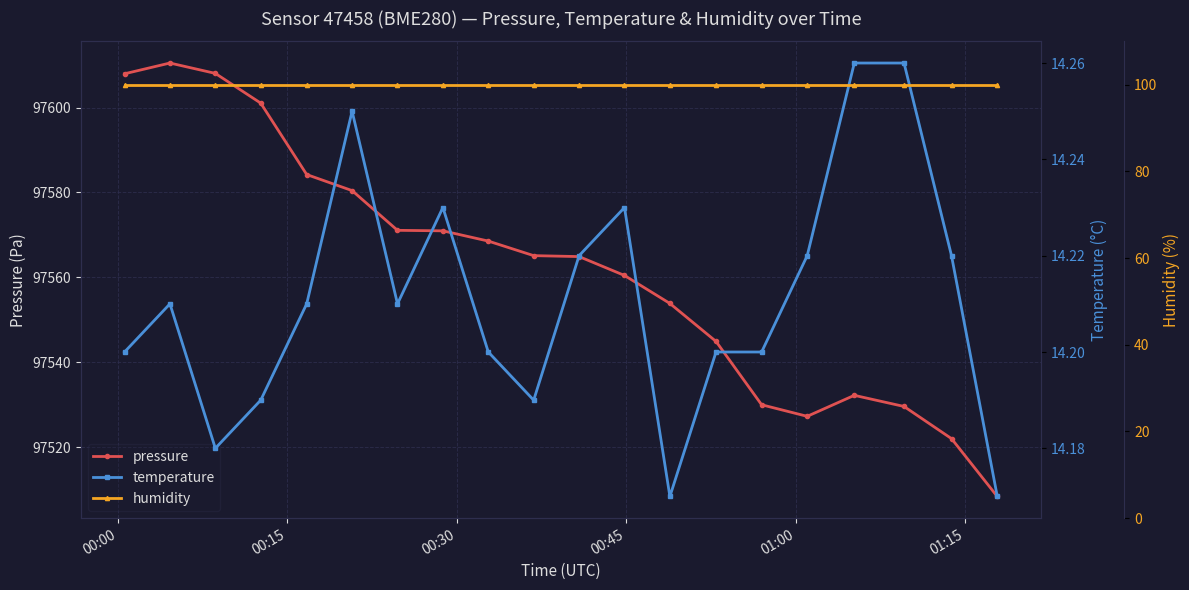

How many values in the pressure series are below 97565?

10